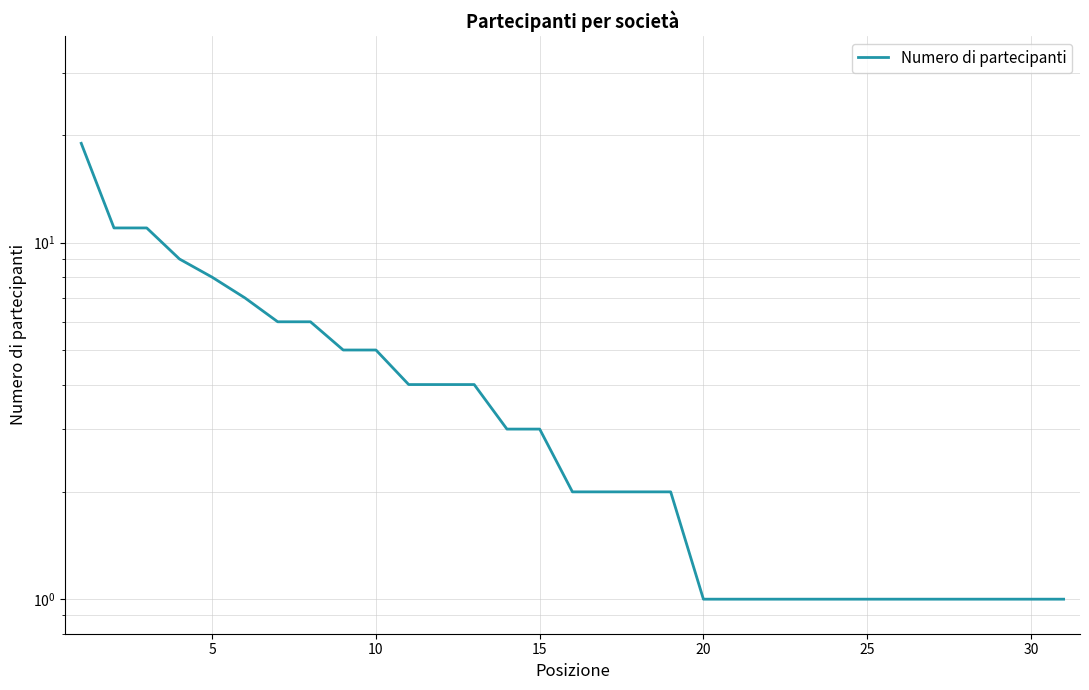

Reading left to right, transcribe all the data shown in this chart.

19	11	11	9	8	7	6	6	5	5	4	4	4	3	3	2	2	2	2	1	1	1	1	1	1	1	1	1	1	1	1